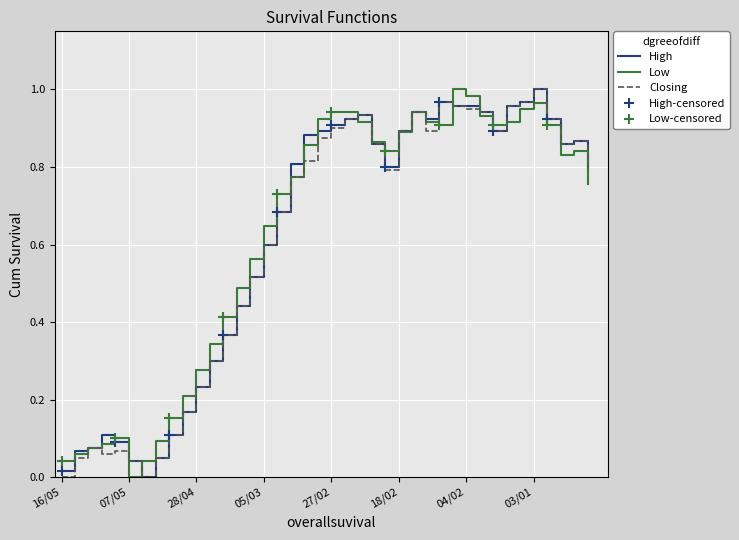

How many lines are shown in the chart?

3